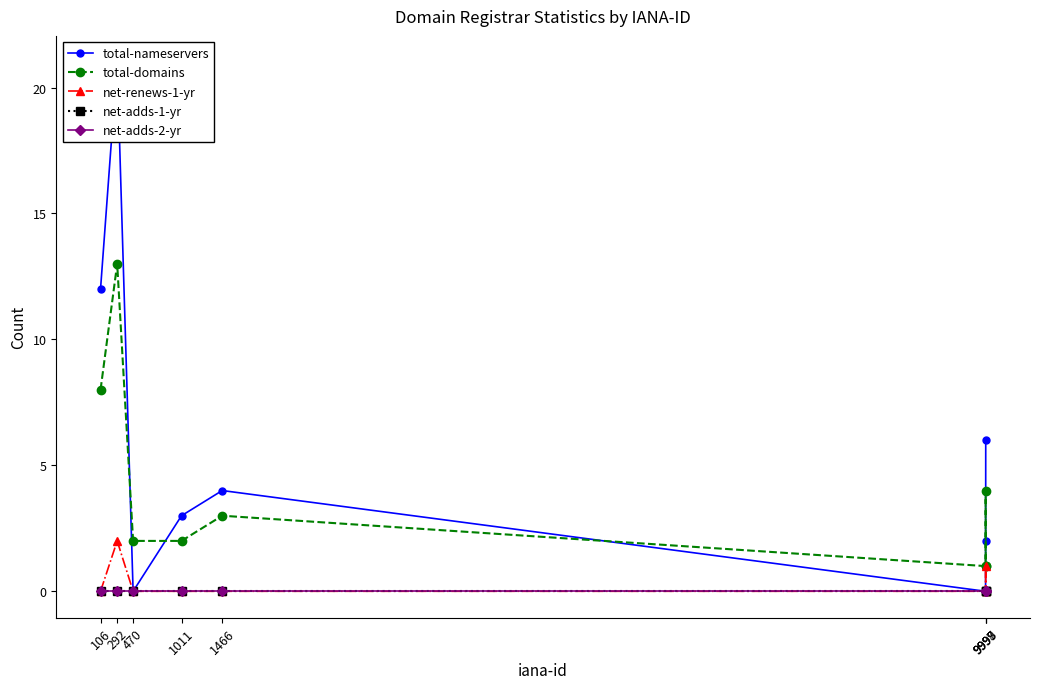

Which category has the lowest value in the net-renews-1-yr series?

106